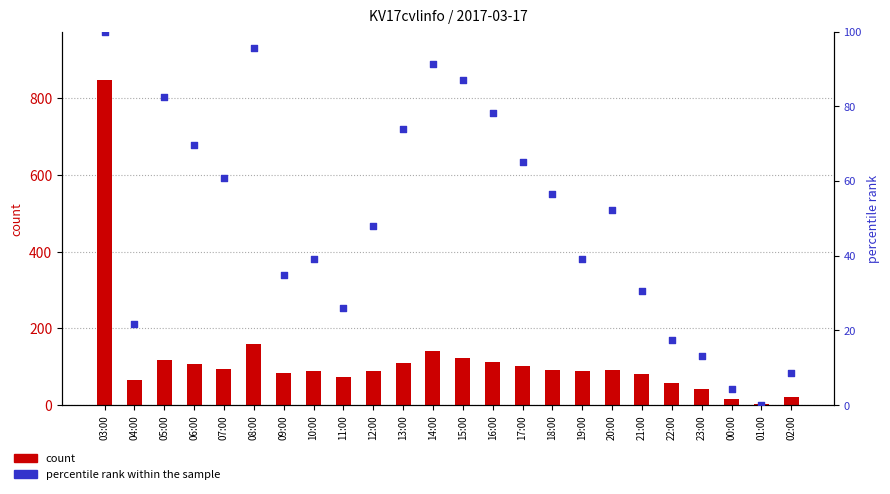

Which series contains the lowest Y value?

percentile rank within the sample